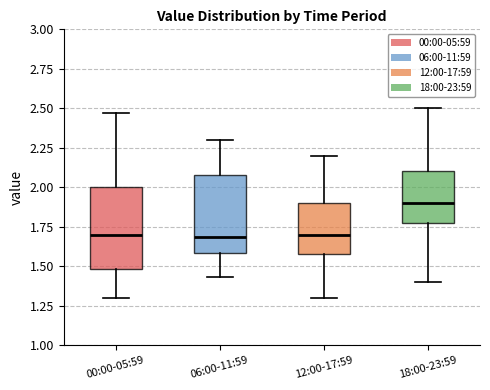

Reading left to right, read every box against the y-axis: the position of its median line, the range the box covers, and the ends of its whiskers. The values are not printed on the chart, so give them approximately, as read against the axis.

00:00-05:59: median 1.70, box 1.50 to 2.00, whiskers 1.30 to 2.45
06:00-11:59: median 1.70, box 1.60 to 2.10, whiskers 1.45 to 2.30
12:00-17:59: median 1.70, box 1.60 to 1.90, whiskers 1.30 to 2.20
18:00-23:59: median 1.90, box 1.80 to 2.10, whiskers 1.40 to 2.50